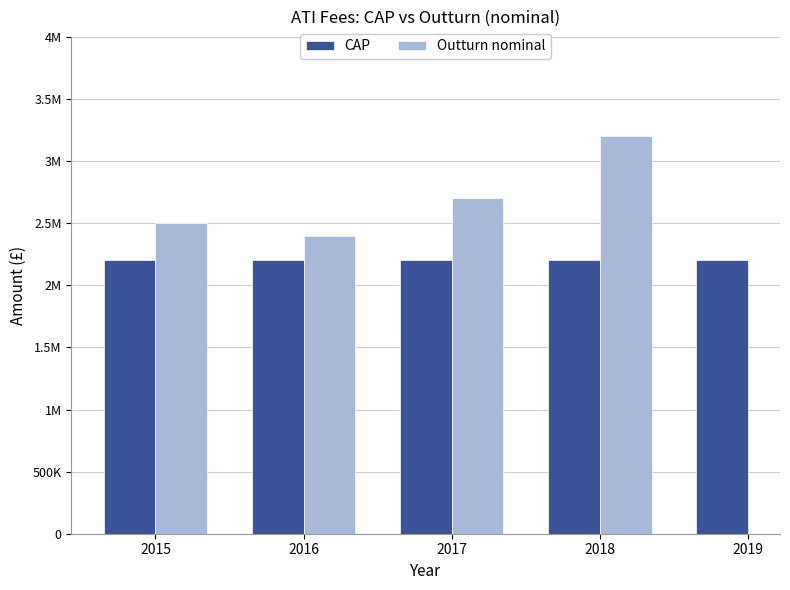

At which label does Outturn nominal reach its minimum?

2016